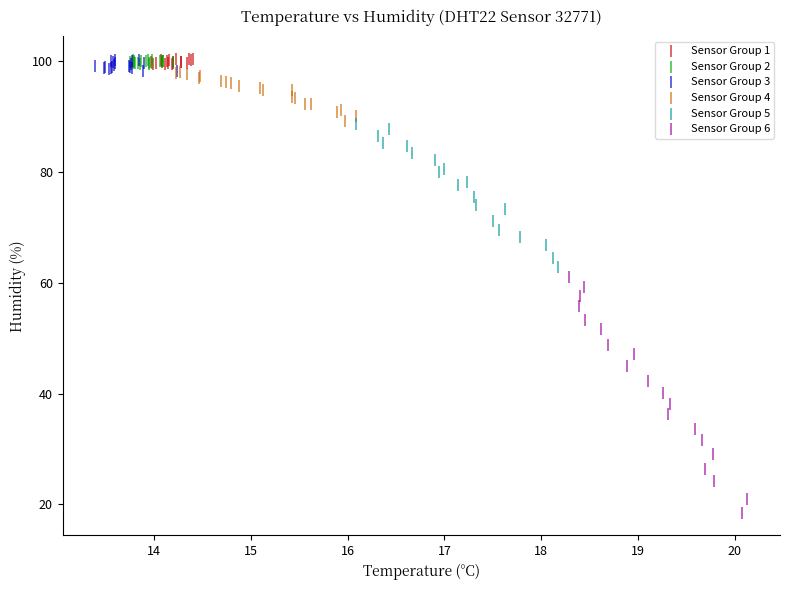

What are all the series names shown in the legend?

Sensor Group 1, Sensor Group 2, Sensor Group 3, Sensor Group 4, Sensor Group 5, Sensor Group 6